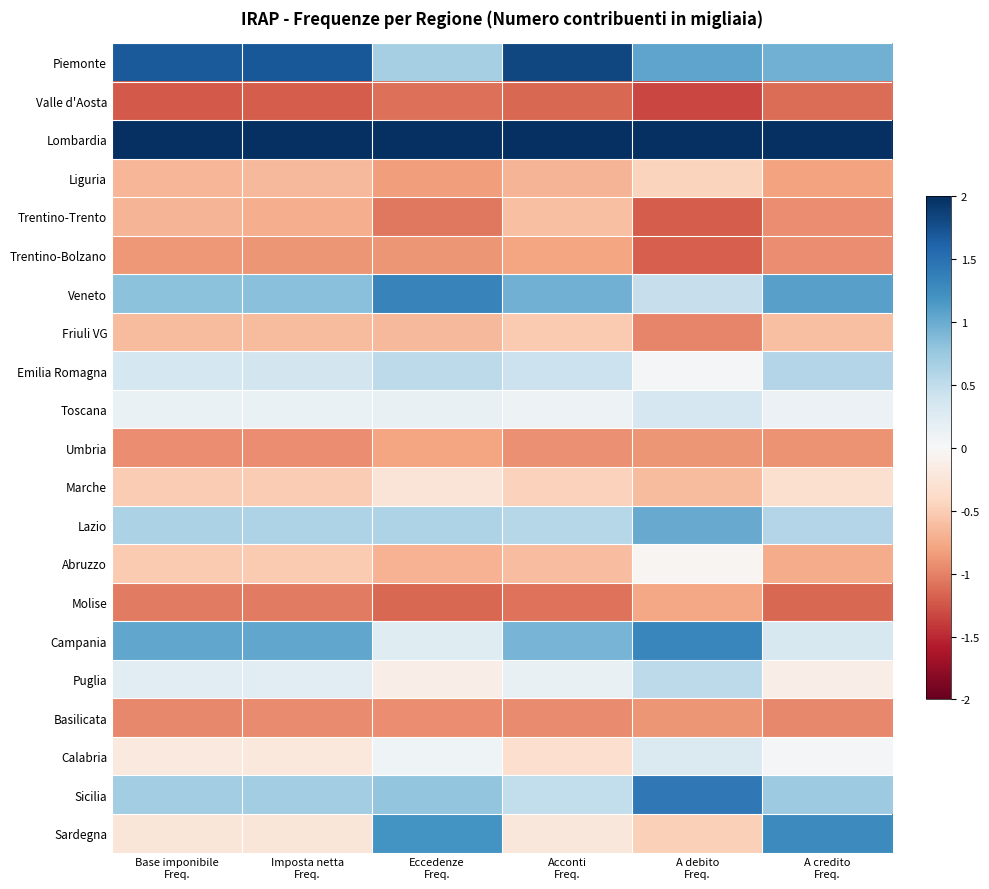

At how many categories does at least one series exceed 0?

6